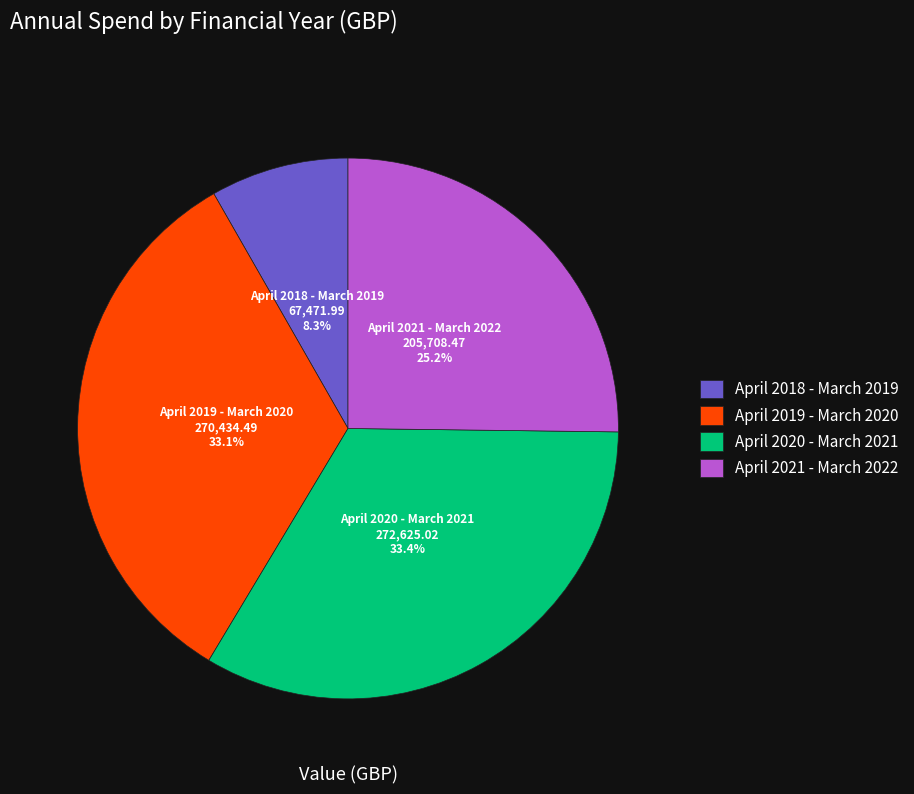

To the nearest percent, what is the difference between the April 2019 - March 2020 and April 2018 - March 2019 slice percentages?

25%